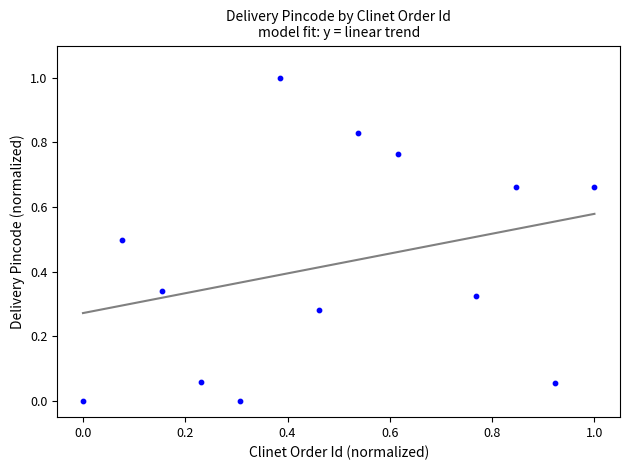

What is the range of Y values (max minus min)?

1.0